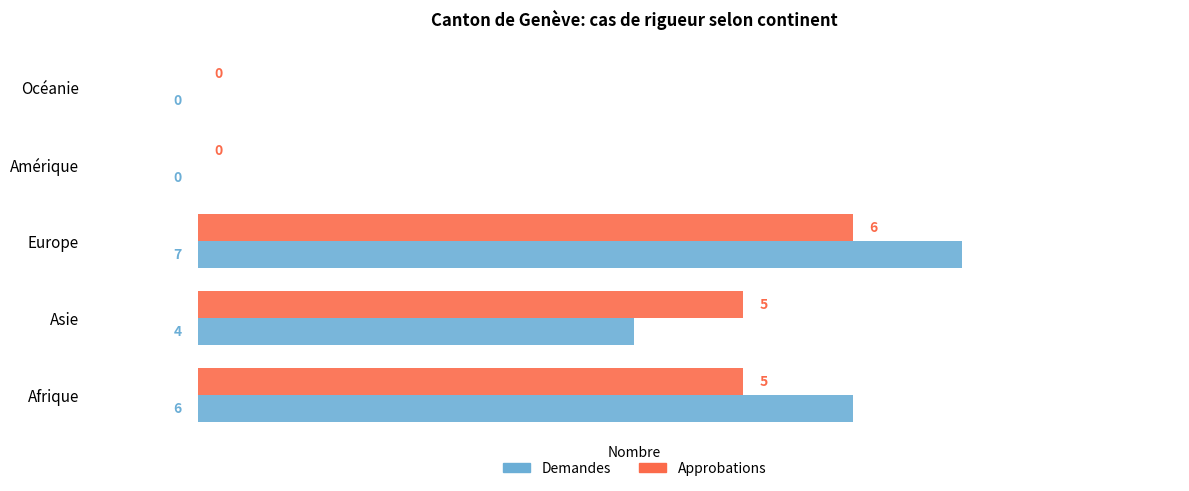

Is it true that Demandes equals 0 at Océanie?

True